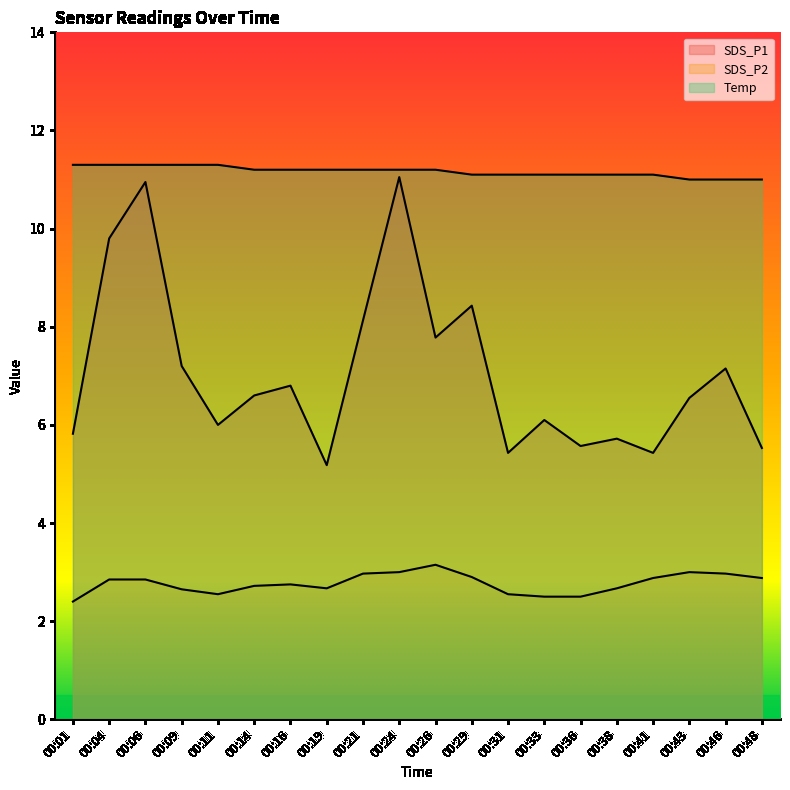

What is the total value across all series at 00:33?

19.7